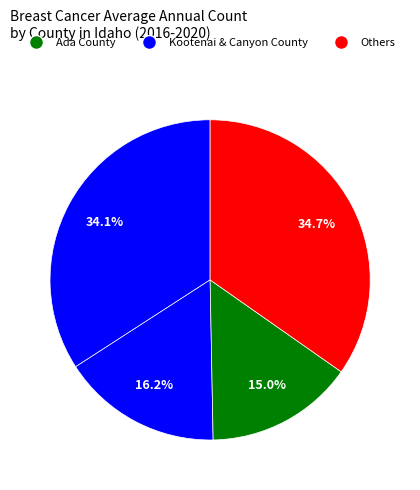

Count the number of slices in the pie.

4